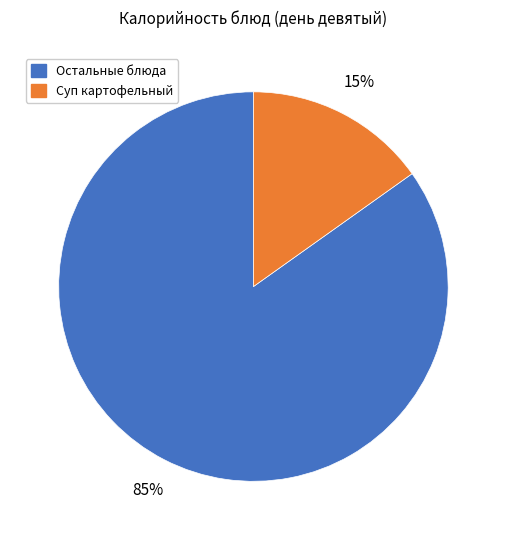

Does any single category account for the majority?

Yes